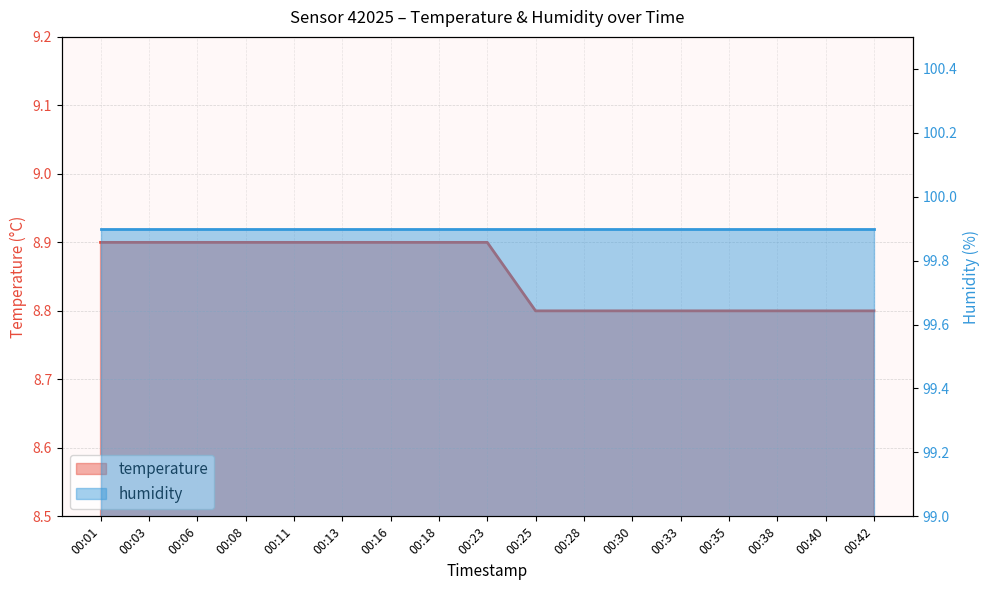

Reading right to left, extract all data points from this chart.

8.8	8.8	8.8	8.8	8.8	8.8	8.8	8.8	8.9	8.9	8.9	8.9	8.9	8.9	8.9	8.9	8.9